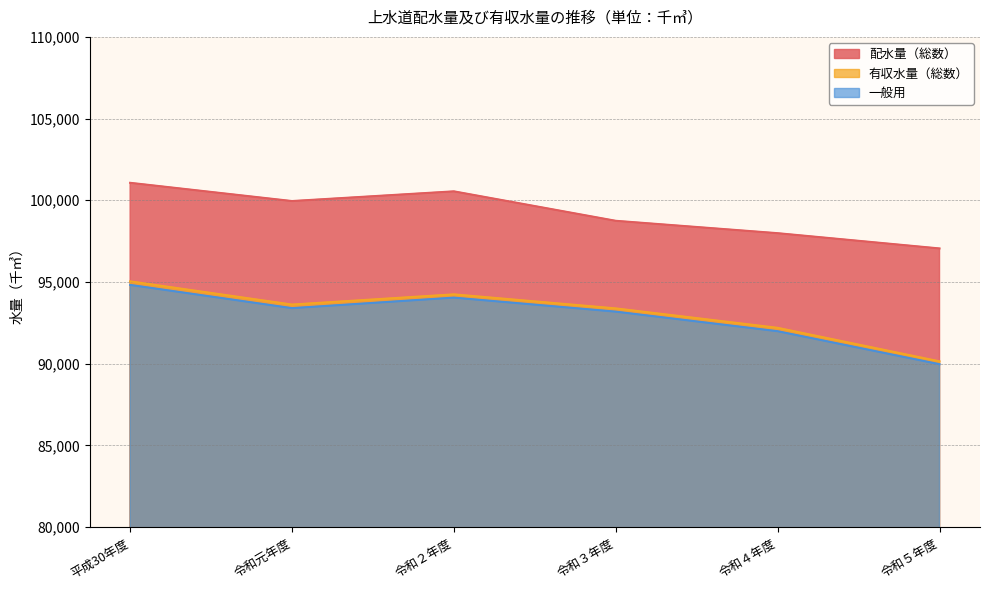

Which category has the highest value in the 一般用 series?

平成30年度